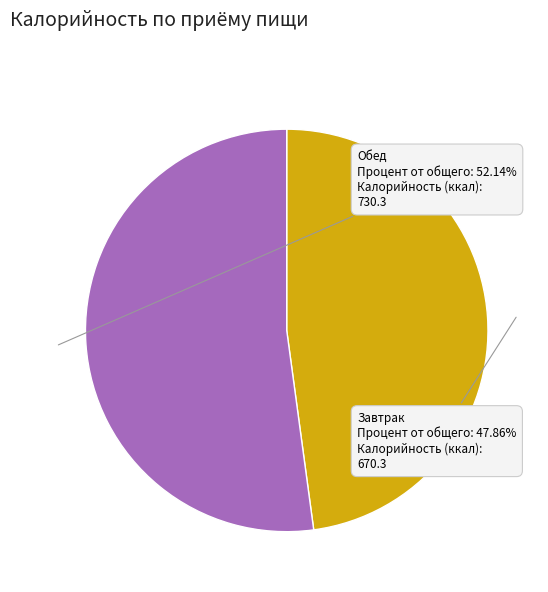

Does Обед represent more than half of the total?

Yes